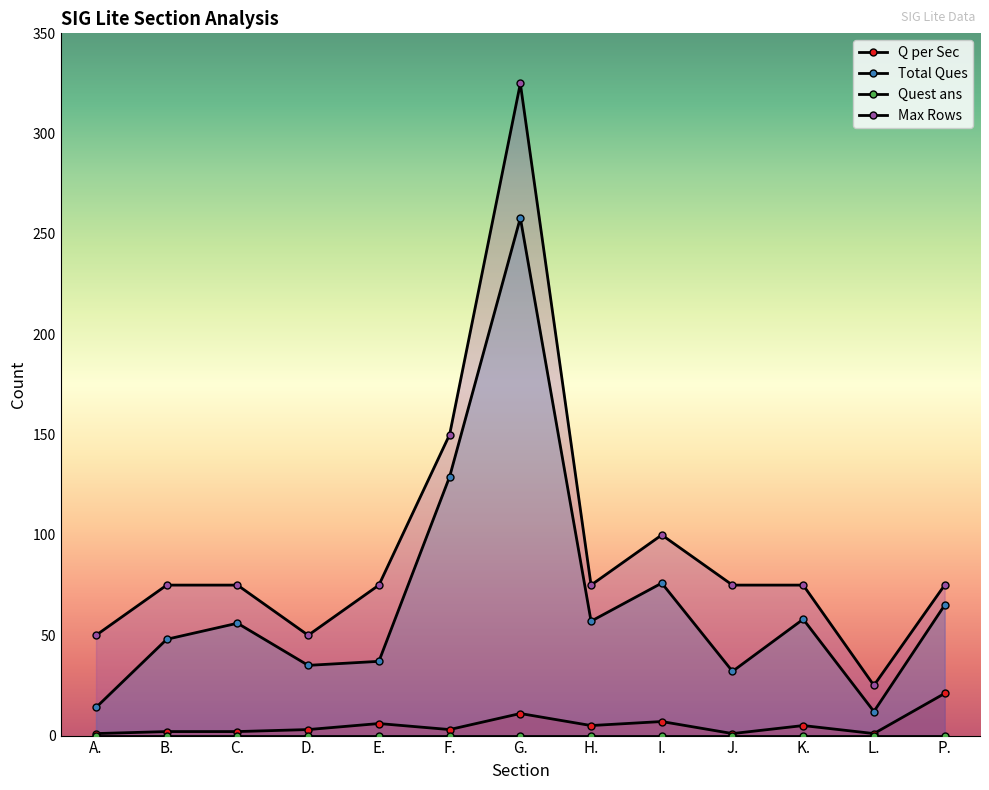

True or false: Total Ques and Q per Sec intersect in this chart.

False